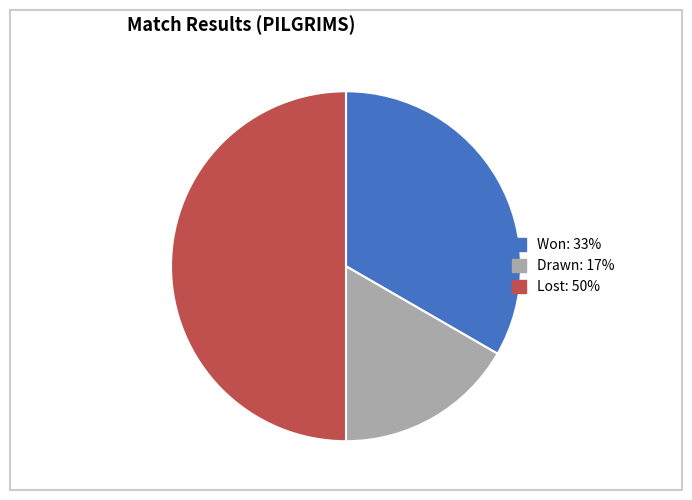

True or false: Lost accounts for 50% of the total.

True